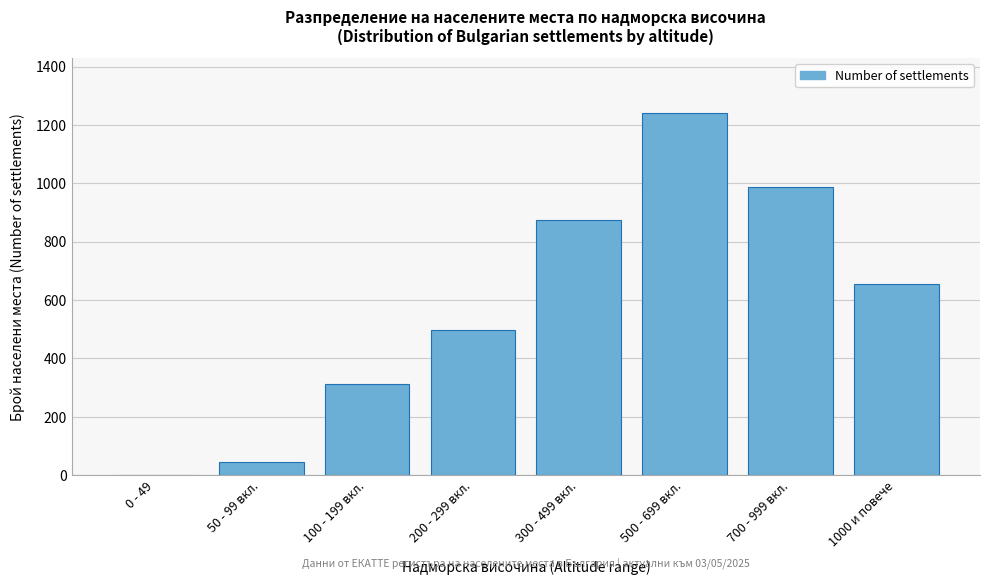

Reading right to left, transcribe all the data shown in this chart.

1000 и повече=654	700 - 999 вкл.=987	500 - 699 вкл.=1243	300 - 499 вкл.=876	200 - 299 вкл.=498	100 - 199 вкл.=312	50 - 99 вкл.=45	0 - 49=2